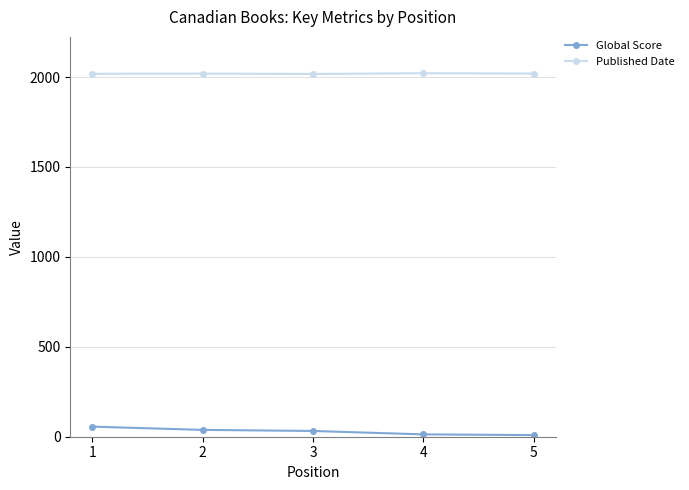

Rank the series by their average value, from lowest to highest.

Global Score, Published Date